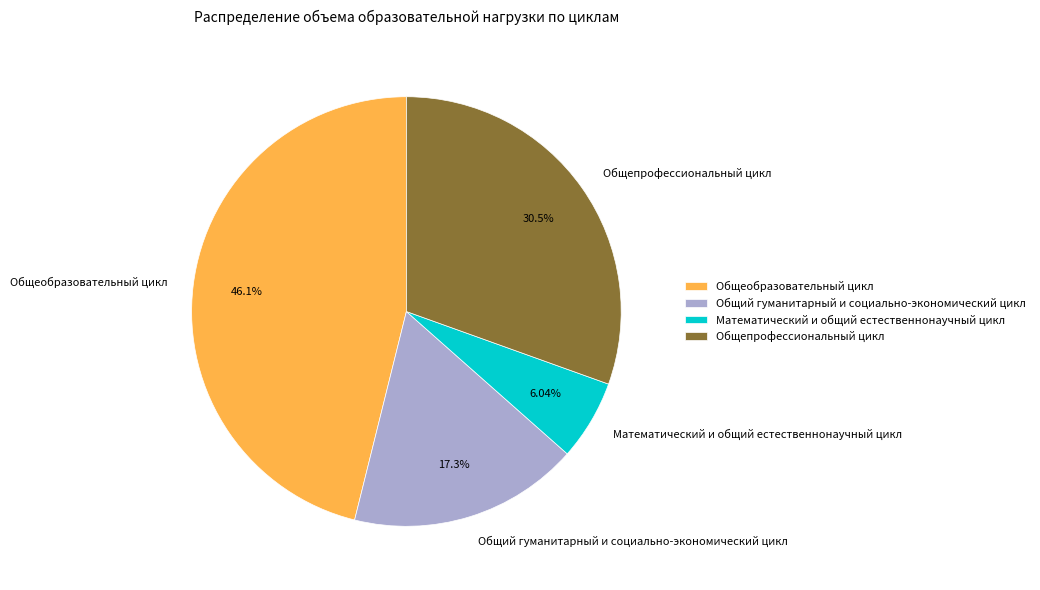

Count the number of slices in the pie.

4